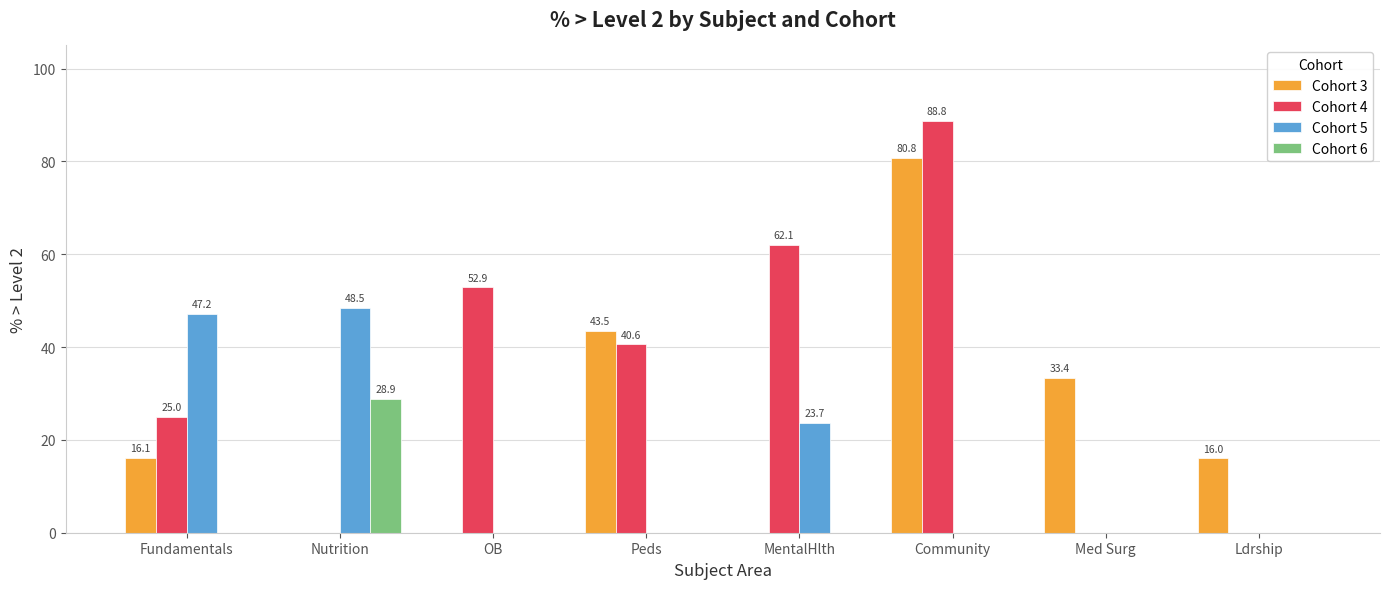

What is the maximum value shown in the chart?

88.8